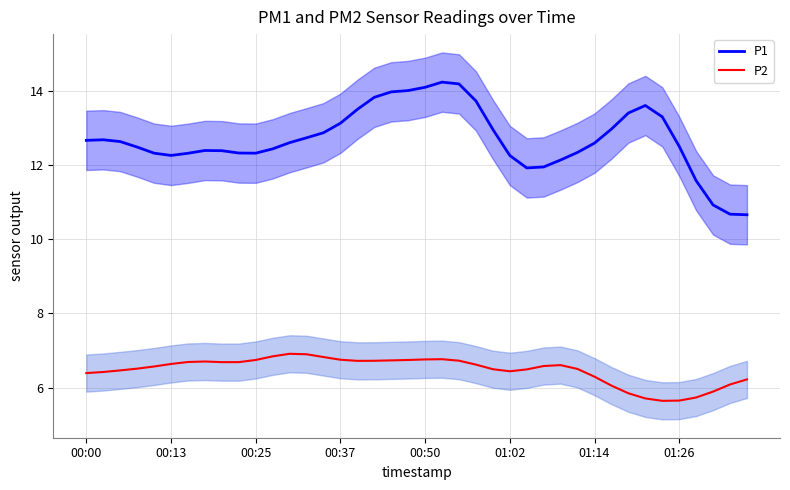

What are all the series names shown in the legend?

P1, P2